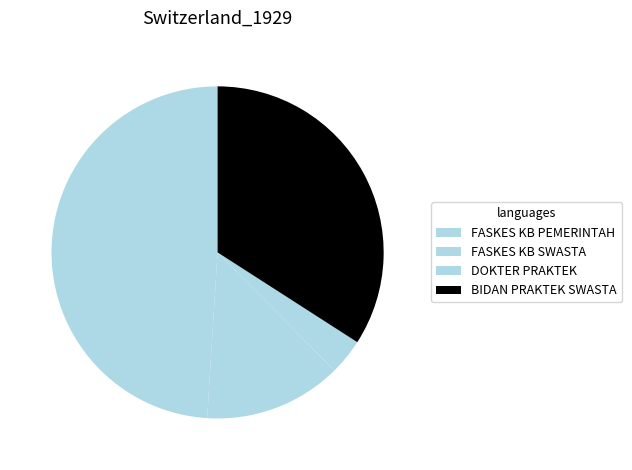

Count the number of slices in the pie.

4